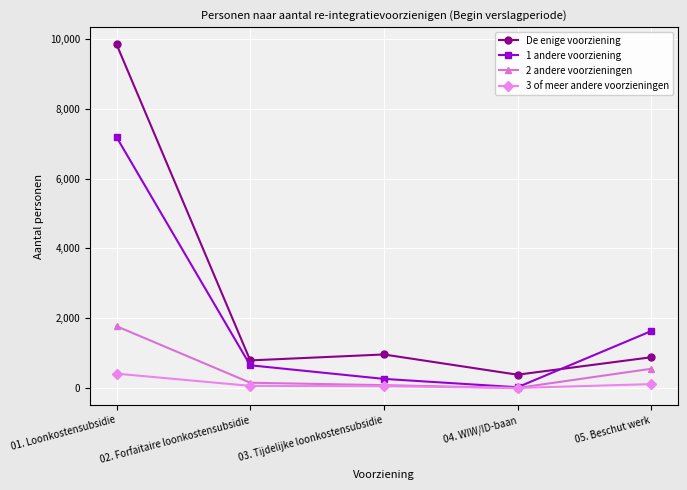

What is the greatest value displayed?

9850